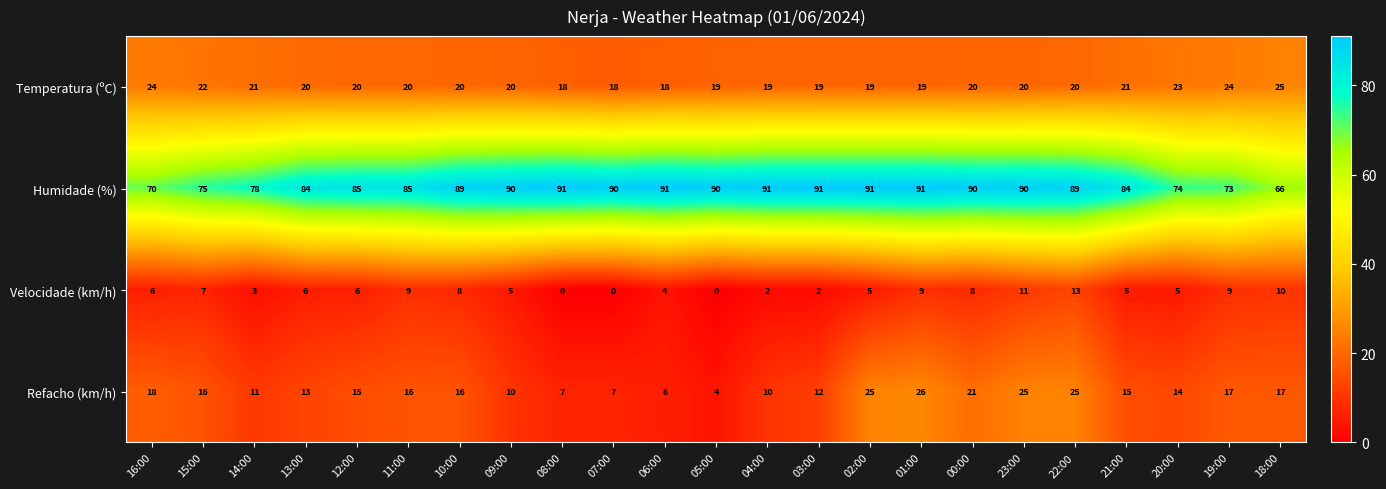

Which series has the largest range (max minus min)?

Humidade (%)